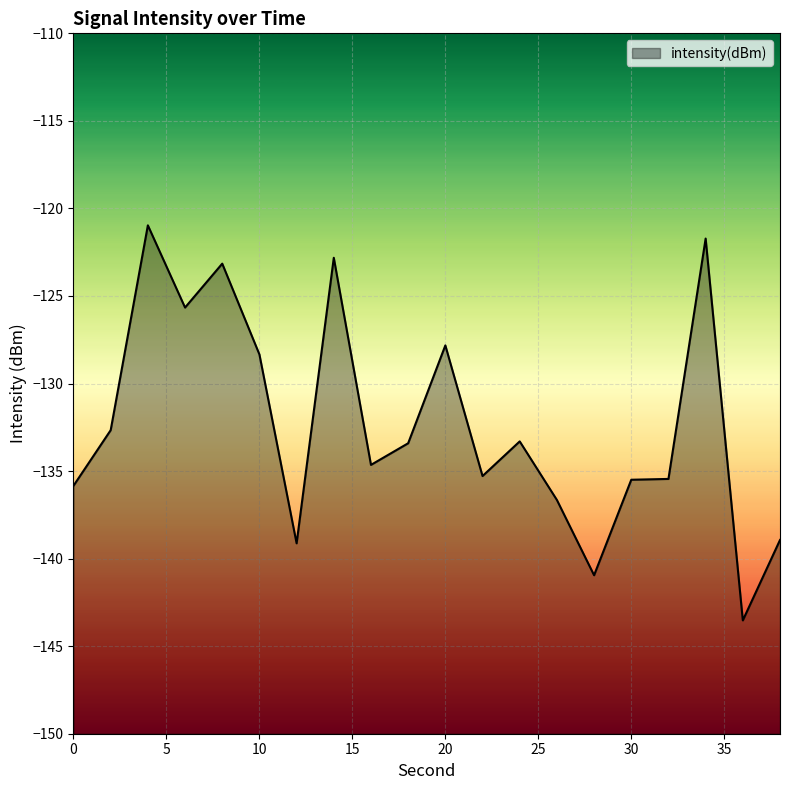

Count the number of data series in this chart.

1